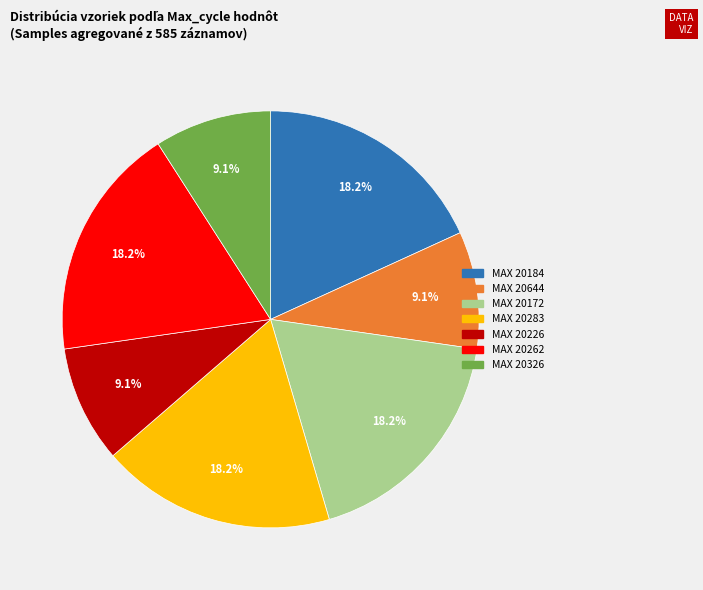

Is there any slice that represents more than half of the pie?

No